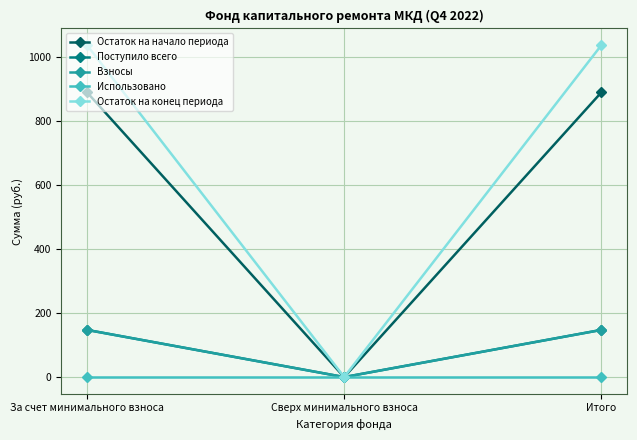

Is this an area chart (filled region under the line)?

No